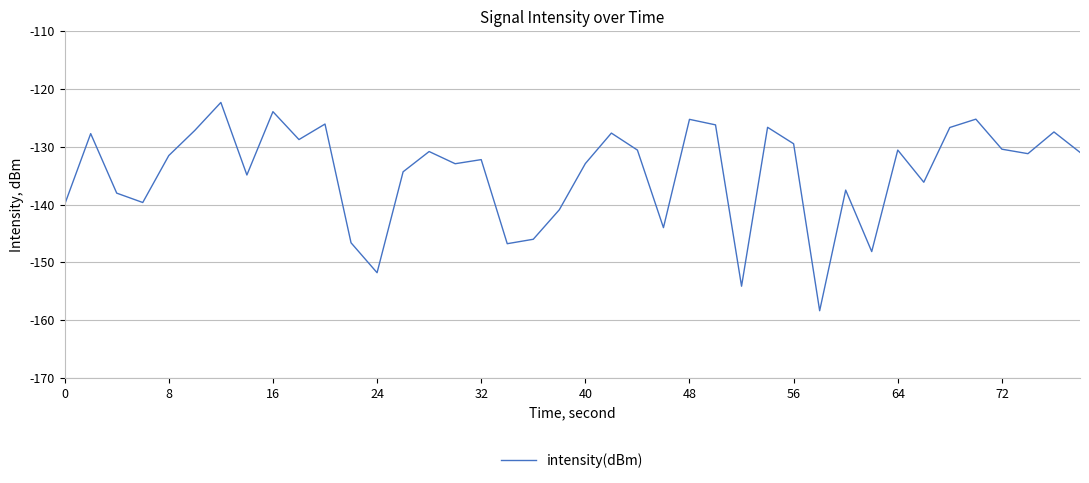

True or false: there are more than 1 points higher than both neighbors.

True